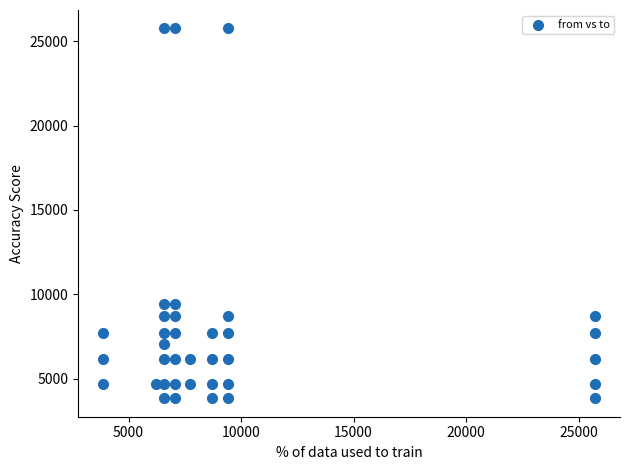

What is the range of X values (max minus min)?

21898